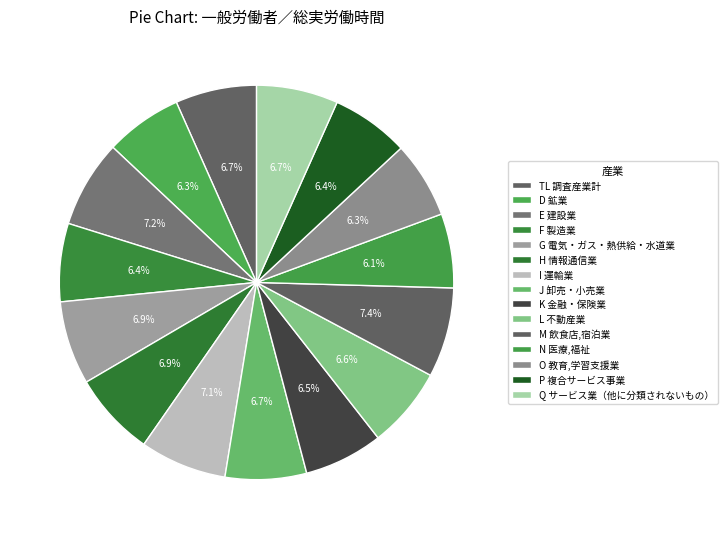

What percentage is the P 複合サービス事業 slice, to the nearest percent?

6%